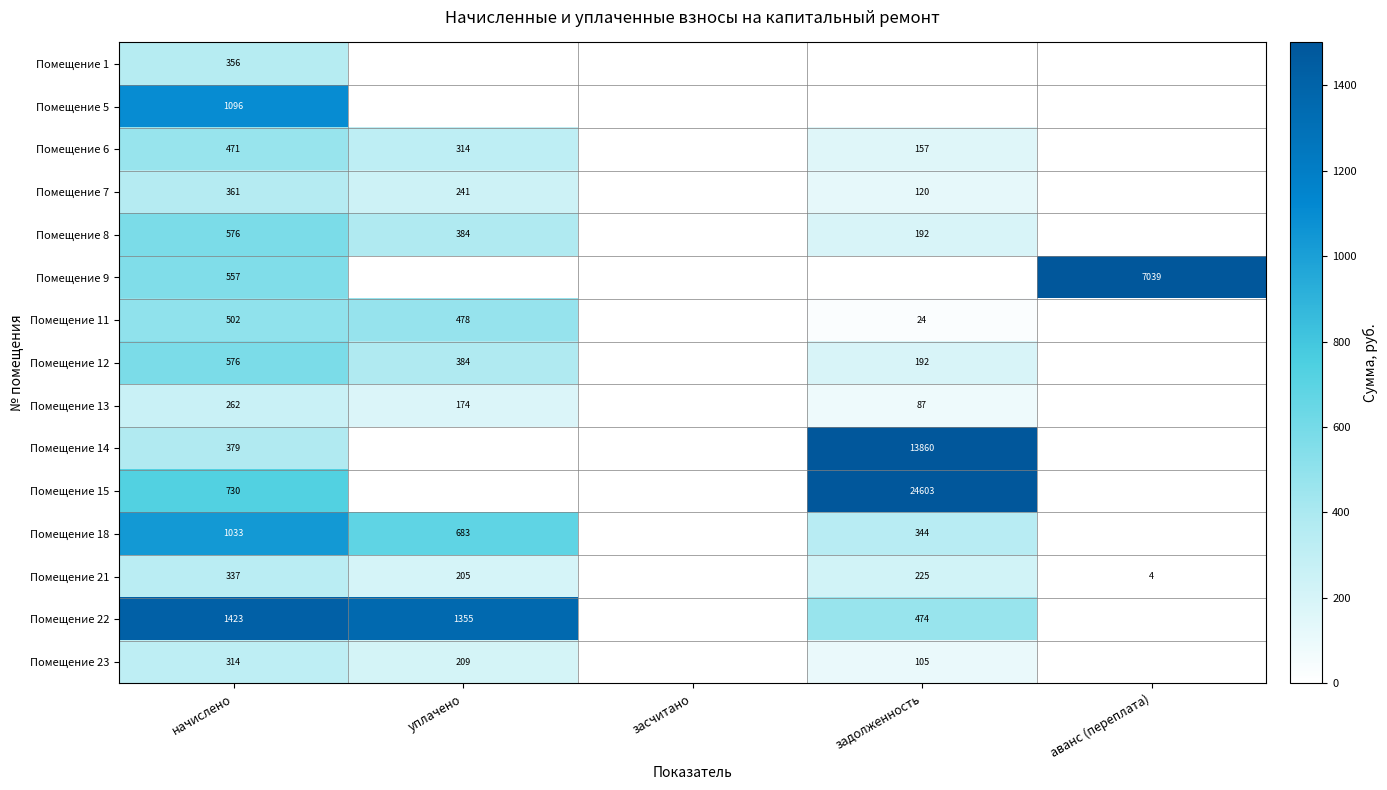

The value of Помещение 21 at задолженность is 225. True or false?

True